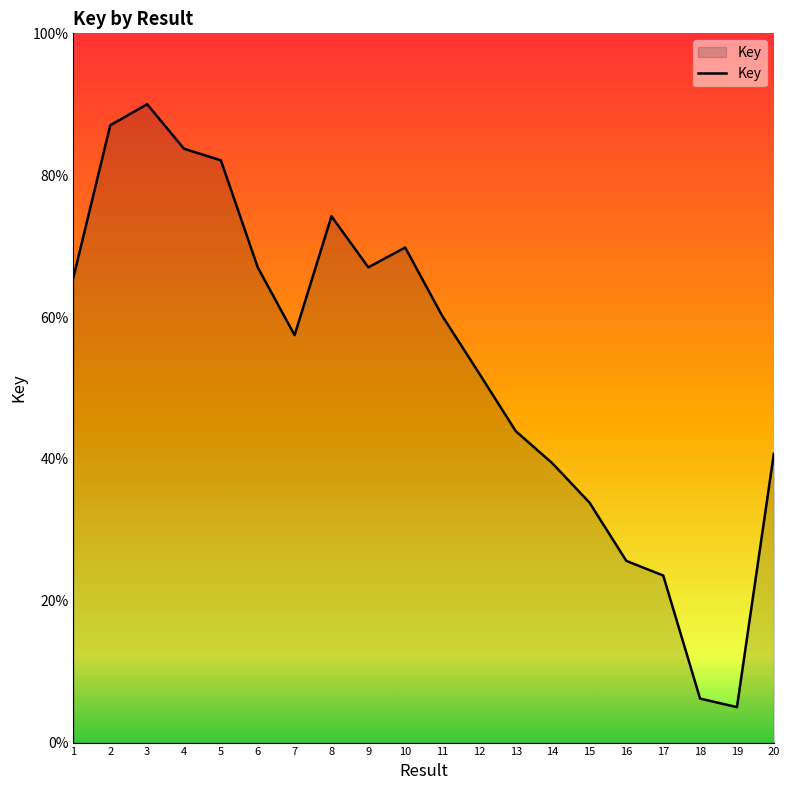

The chart shows a value of 59.5 at 20. True or false?

False